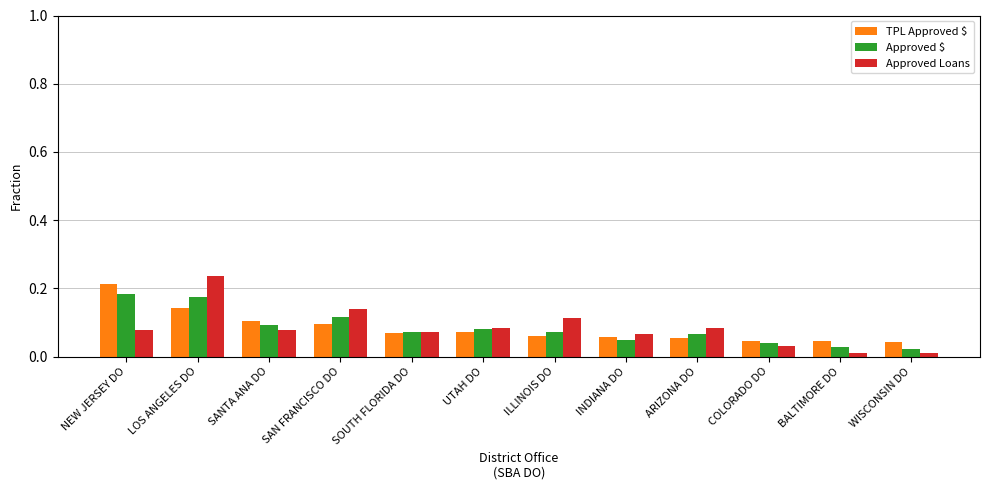

What is the sum of all Approved $ values?

1.0